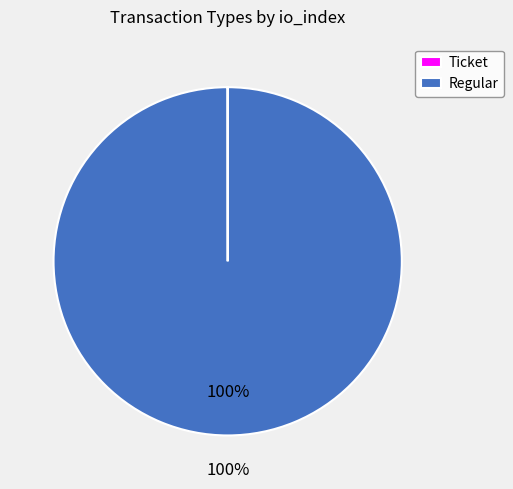

To the nearest percent, what is the difference between the largest and smallest slice percentages?

100%